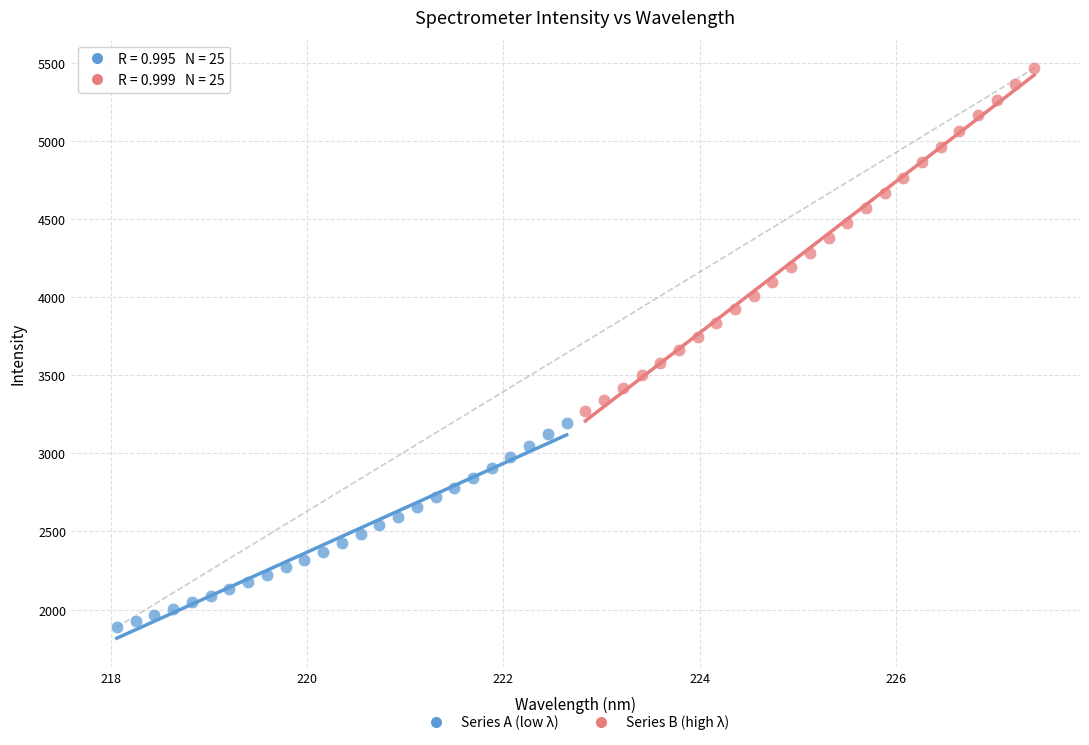

What are all the series names shown in the legend?

Series A (low λ), Series B (high λ)